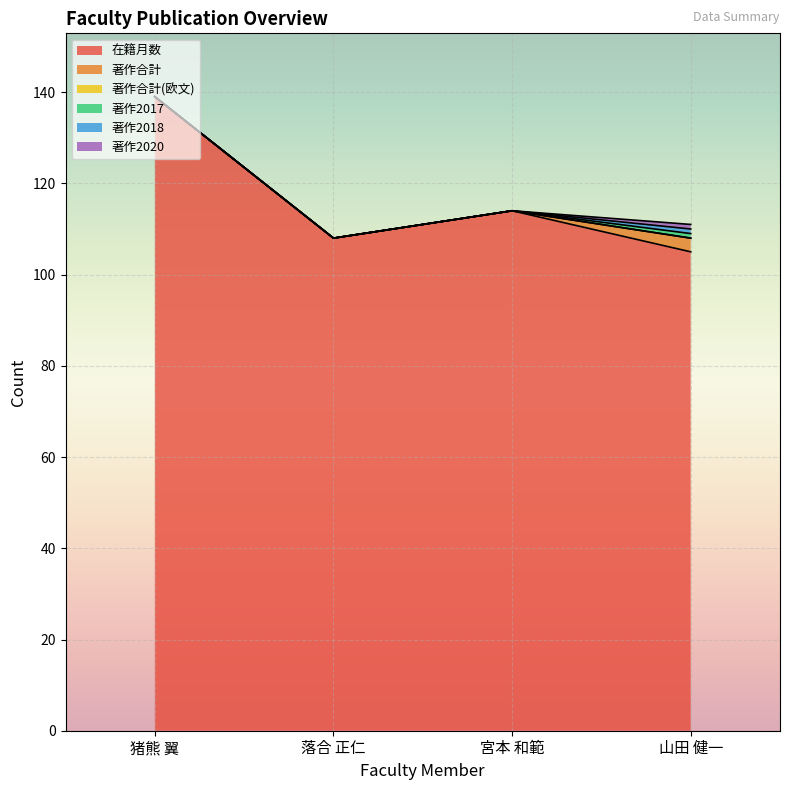

At how many categories does at least one series exceed 75?

4